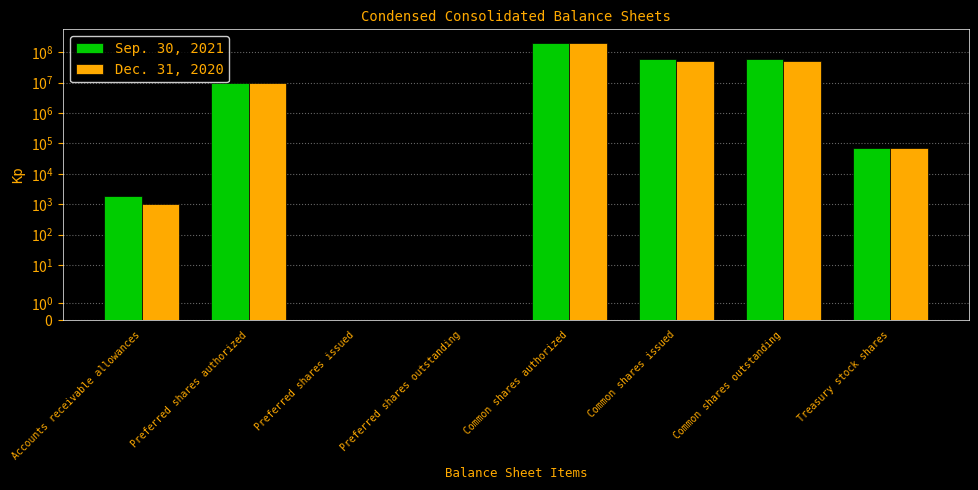

What is the spread (max minus min) of values at Accounts receivable allowances?

786